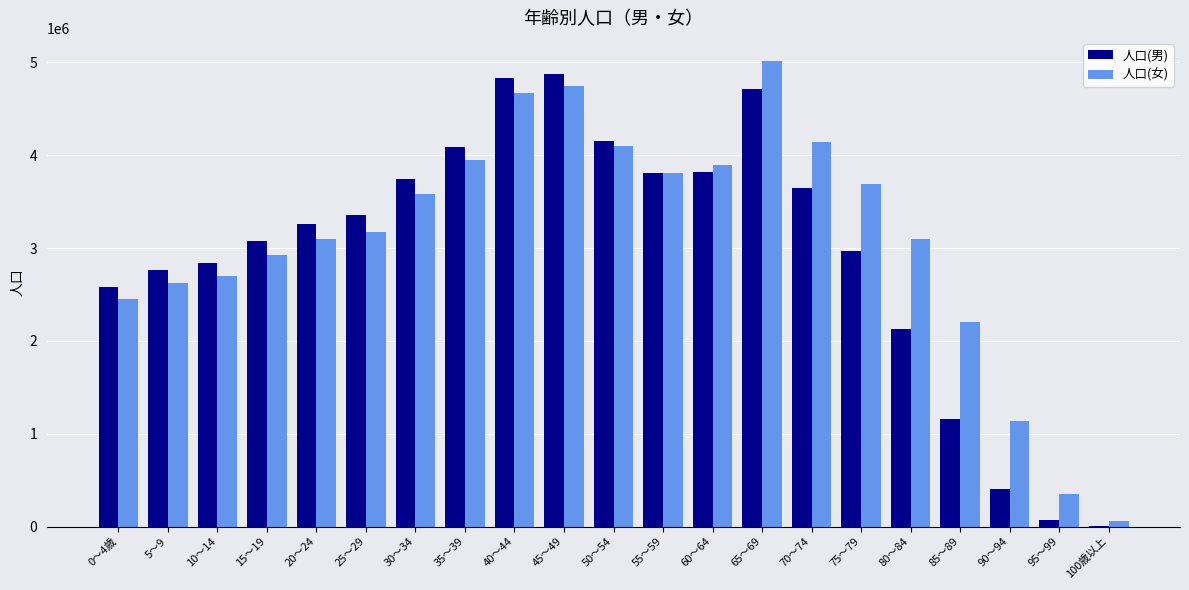

What is the maximum value shown in the chart?

5012634